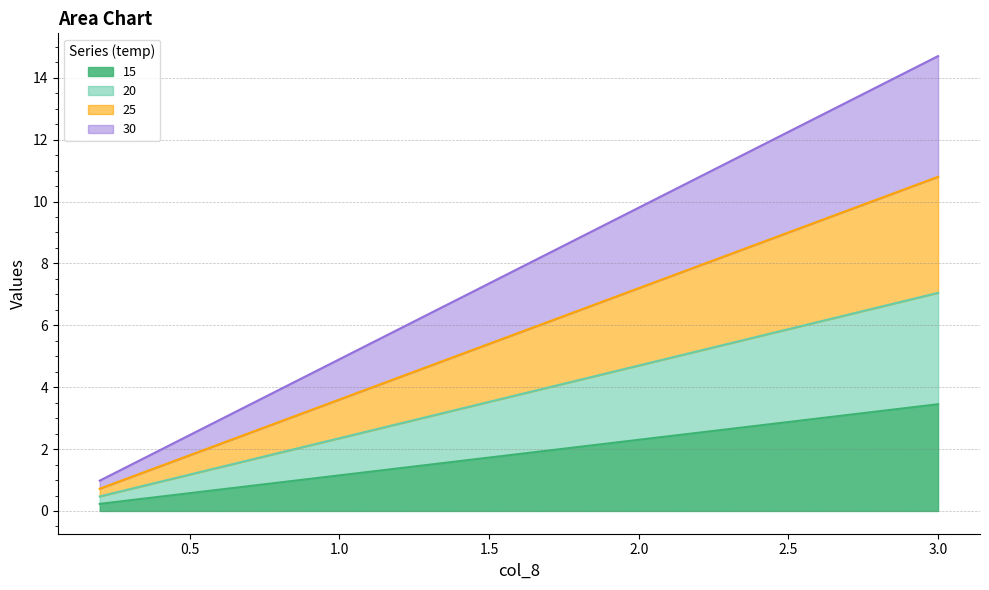

What is the maximum value for 15?

3.5